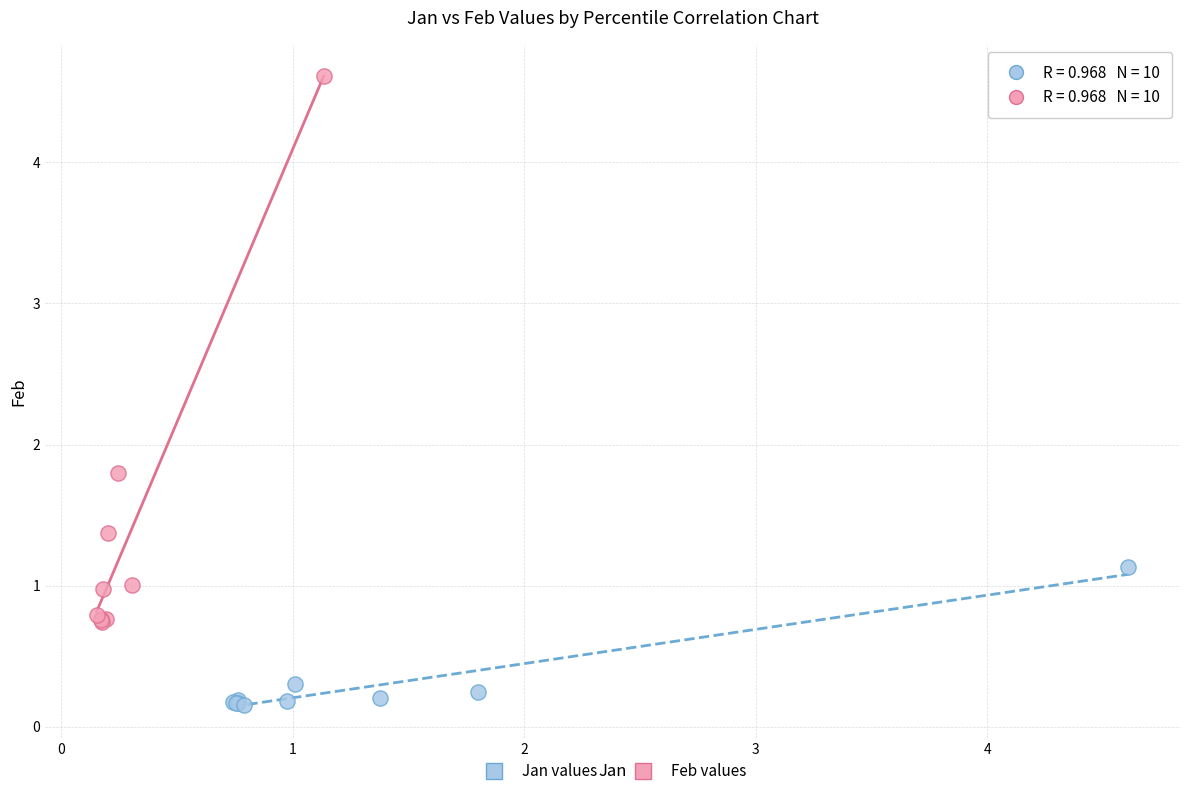

Which series contains the lowest Y value?

Jan values